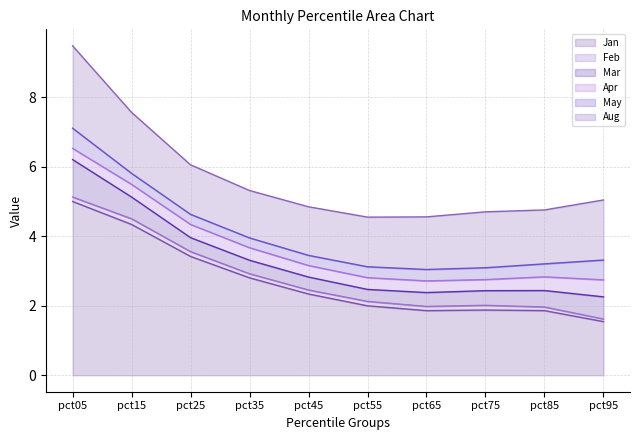

Which series has the largest total across all categories?

Jan